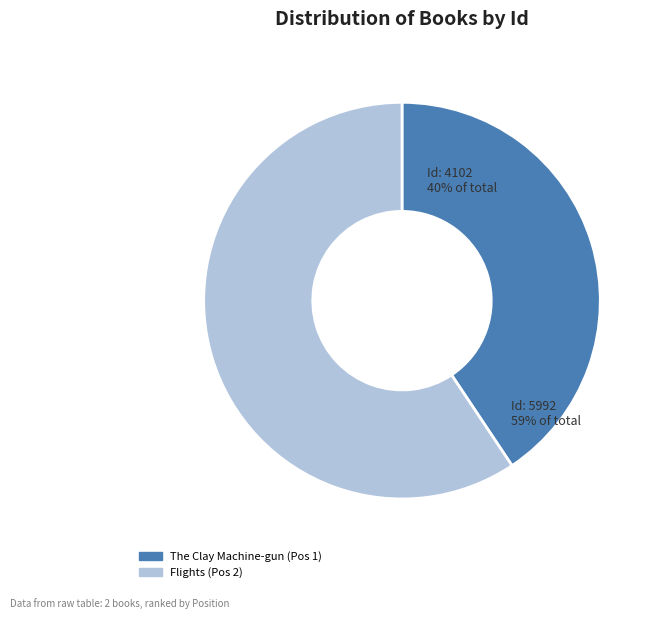

To the nearest percent, what percentage of the pie is Flights
(Olga Tokarczuk, 2007)?

59%